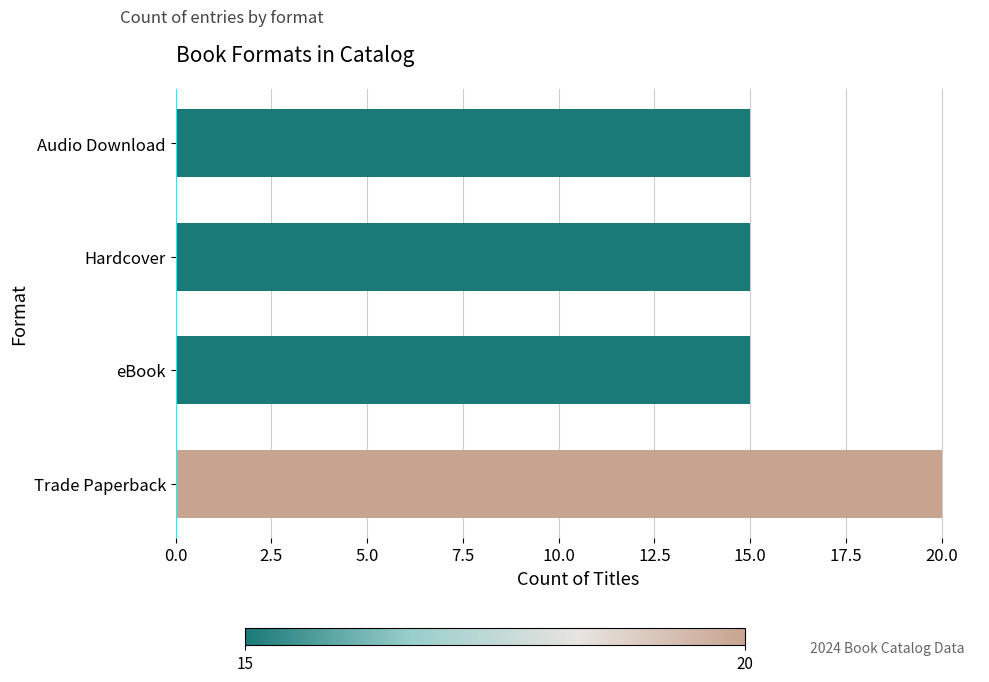

What is the sum of all values?

65